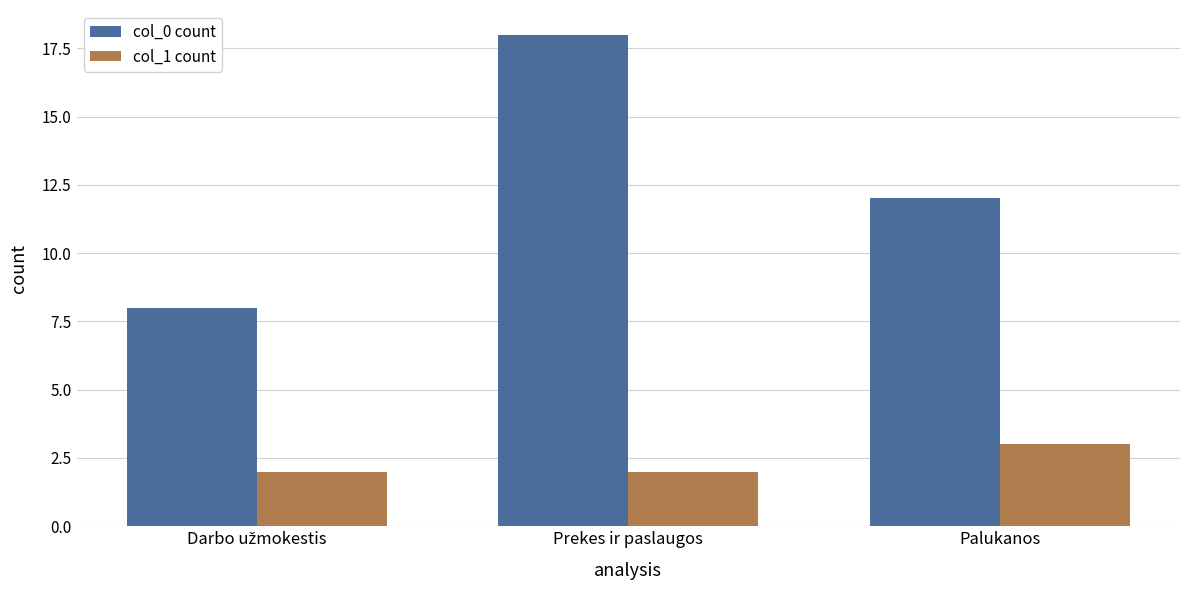

Which series has the largest total across all categories?

col_0 count